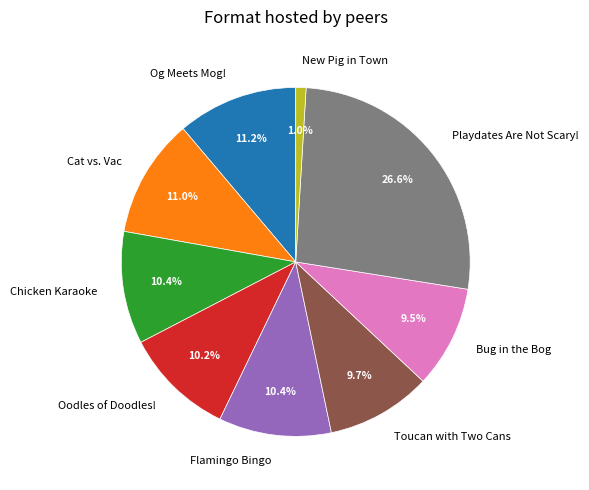

Which has a higher value, Playdates Are Not Scary! or Flamingo Bingo?

Playdates Are Not Scary!